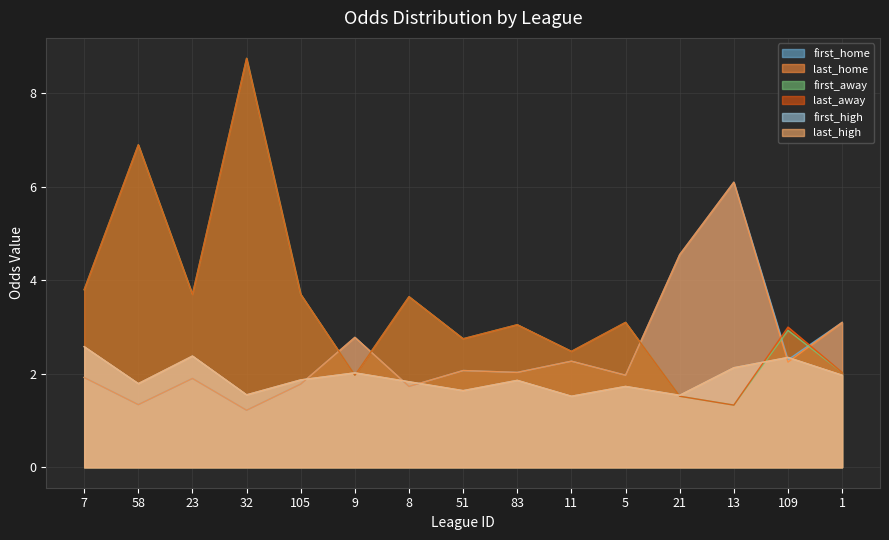

Reading left to right, transcribe all the data shown in this chart.

first_home: 1.9	1.3	1.9	1.2	1.8	2.8	1.7	2.1	2.0	2.3	2.0	4.5	6.1	2.3	3.1
last_home: 1.9	1.3	1.9	1.2	1.8	2.8	1.7	2.1	2.0	2.3	2.0	4.5	6.1	2.2	3.1
first_away: 3.8	6.9	3.7	8.8	3.7	2.0	3.6	2.8	3.0	2.5	3.1	1.5	1.3	2.9	2.0
last_away: 3.8	6.9	3.7	8.8	3.7	2.0	3.6	2.8	3.0	2.5	3.1	1.5	1.3	3.0	2.0
first_high: 2.6	1.8	2.4	1.6	1.9	2.0	1.8	1.6	1.9	1.5	1.7	1.5	2.1	2.4	2.0
last_high: 2.6	1.8	2.4	1.6	1.9	2.0	1.8	1.6	1.9	1.5	1.7	1.5	2.1	2.4	2.0